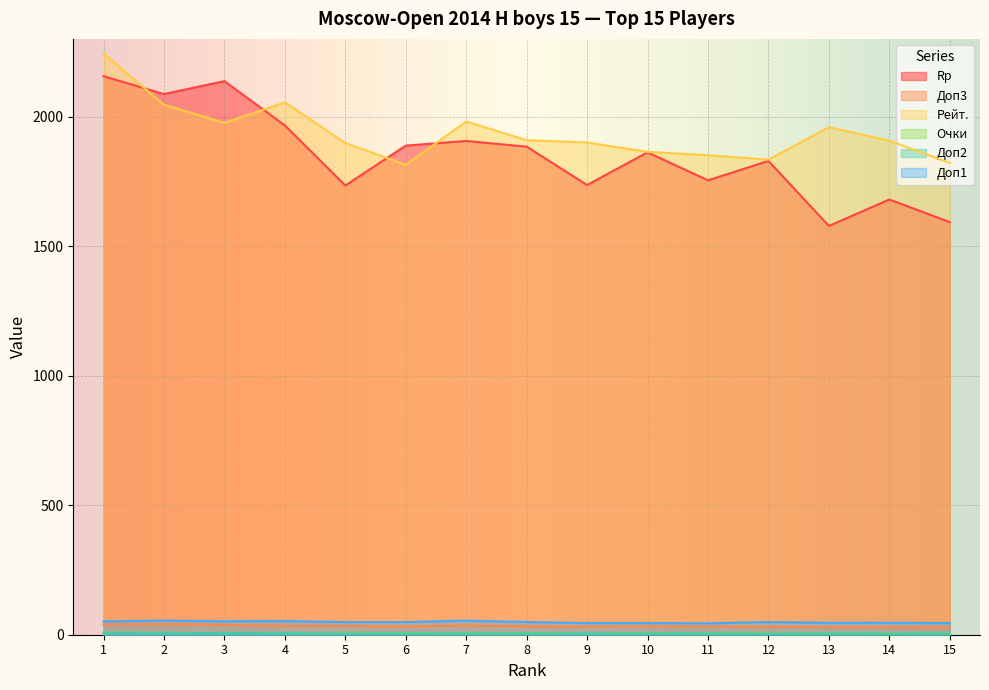

At how many categories does at least one series exceed 1102?

15